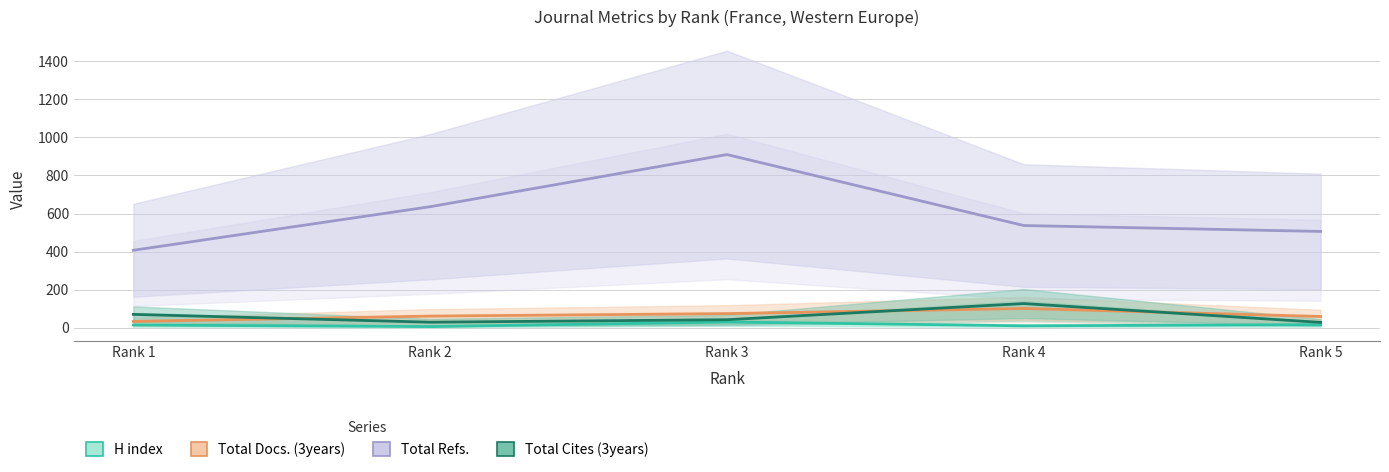

Reading right to left, extract all data points from this chart.

H index: Rank 5=16	Rank 4=10	Rank 3=30	Rank 2=6	Rank 1=14
Total Docs. (3years): Rank 5=59	Rank 4=101	Rank 3=74	Rank 2=61	Rank 1=33
Total Refs.: Rank 5=506	Rank 4=537	Rank 3=910	Rank 2=636	Rank 1=407
Total Cites (3years): Rank 5=28	Rank 4=127	Rank 3=42	Rank 2=29	Rank 1=70